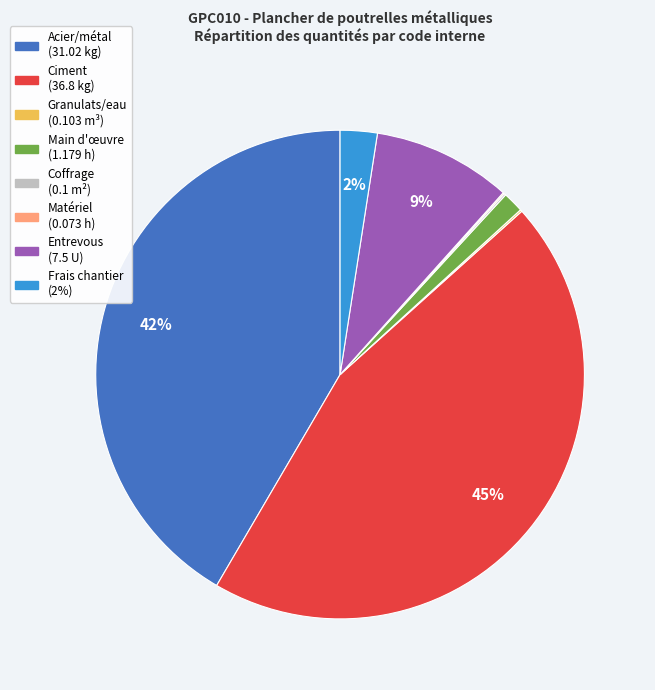

Is there any slice that represents more than half of the pie?

No